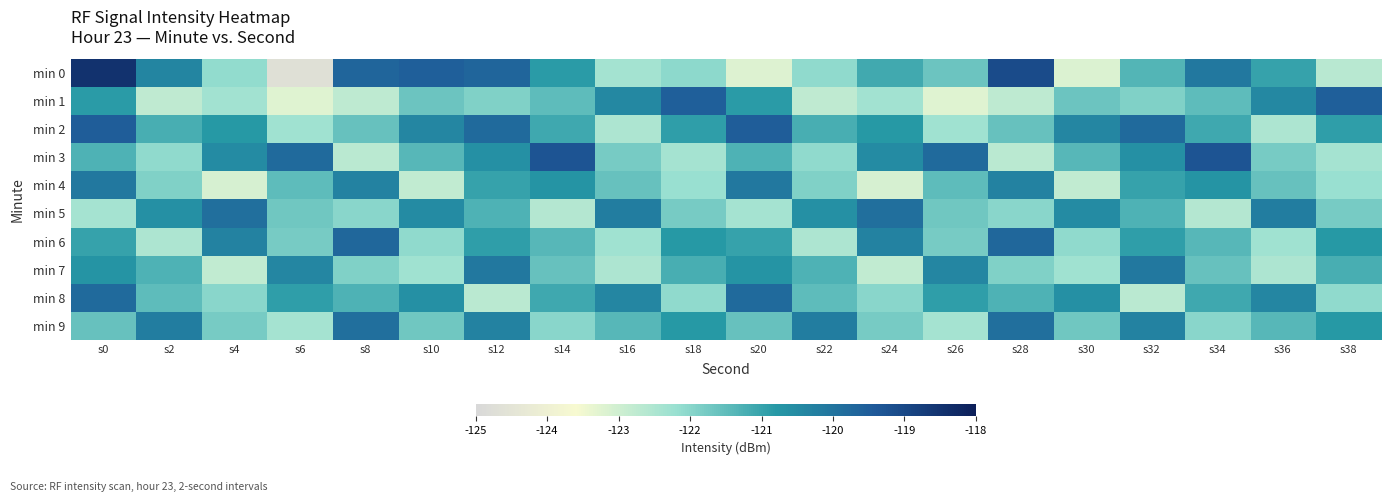

Reading left to right, extract all data points from this chart.

min 0: s0=-118.5	s2=-120.4	s4=-122.1	s6=-124.7	s8=-119.7	s10=-119.5	s12=-119.7	s14=-120.9	s16=-122.4	s18=-122.1	s20=-123.2	s22=-122.1	s24=-121.1	s26=-121.6	s28=-119.1	s30=-123.2	s32=-121.4	s34=-120.1	s36=-121.0	s38=-122.7
min 1: s0=-120.9	s2=-122.8	s4=-122.3	s6=-123.2	s8=-122.8	s10=-121.7	s12=-121.9	s14=-121.5	s16=-120.4	s18=-119.5	s20=-120.9	s22=-122.8	s24=-122.3	s26=-123.2	s28=-122.8	s30=-121.7	s32=-121.9	s34=-121.5	s36=-120.4	s38=-119.5
min 2: s0=-119.5	s2=-121.2	s4=-120.8	s6=-122.3	s8=-121.6	s10=-120.4	s12=-119.8	s14=-121.1	s16=-122.5	s18=-120.9	s20=-119.5	s22=-121.2	s24=-120.8	s26=-122.3	s28=-121.6	s30=-120.4	s32=-119.8	s34=-121.1	s36=-122.5	s38=-120.9
min 3: s0=-121.3	s2=-122.1	s4=-120.5	s6=-119.8	s8=-122.7	s10=-121.4	s12=-120.6	s14=-119.3	s16=-121.8	s18=-122.4	s20=-121.3	s22=-122.1	s24=-120.5	s26=-119.8	s28=-122.7	s30=-121.4	s32=-120.6	s34=-119.3	s36=-121.8	s38=-122.4
min 4: s0=-120.1	s2=-121.9	s4=-123.1	s6=-121.5	s8=-120.3	s10=-122.8	s12=-121.0	s14=-120.7	s16=-121.6	s18=-122.2	s20=-120.1	s22=-121.9	s24=-123.1	s26=-121.5	s28=-120.3	s30=-122.8	s32=-121.0	s34=-120.7	s36=-121.6	s38=-122.2
min 5: s0=-122.4	s2=-120.6	s4=-119.9	s6=-121.7	s8=-122.0	s10=-120.5	s12=-121.3	s14=-122.6	s16=-120.2	s18=-121.8	s20=-122.4	s22=-120.6	s24=-119.9	s26=-121.7	s28=-122.0	s30=-120.5	s32=-121.3	s34=-122.6	s36=-120.2	s38=-121.8
min 6: s0=-121.0	s2=-122.5	s4=-120.3	s6=-121.8	s8=-119.7	s10=-122.1	s12=-120.9	s14=-121.4	s16=-122.3	s18=-120.8	s20=-121.0	s22=-122.5	s24=-120.3	s26=-121.8	s28=-119.7	s30=-122.1	s32=-120.9	s34=-121.4	s36=-122.3	s38=-120.8
min 7: s0=-120.7	s2=-121.3	s4=-122.8	s6=-120.4	s8=-121.9	s10=-122.3	s12=-120.1	s14=-121.6	s16=-122.5	s18=-121.2	s20=-120.7	s22=-121.3	s24=-122.8	s26=-120.4	s28=-121.9	s30=-122.3	s32=-120.1	s34=-121.6	s36=-122.5	s38=-121.2
min 8: s0=-119.8	s2=-121.5	s4=-122.0	s6=-120.9	s8=-121.3	s10=-120.6	s12=-122.7	s14=-121.1	s16=-120.4	s18=-122.1	s20=-119.8	s22=-121.5	s24=-122.0	s26=-120.9	s28=-121.3	s30=-120.6	s32=-122.7	s34=-121.1	s36=-120.4	s38=-122.1
min 9: s0=-121.6	s2=-120.2	s4=-121.8	s6=-122.4	s8=-119.9	s10=-121.7	s12=-120.3	s14=-122.0	s16=-121.4	s18=-120.8	s20=-121.6	s22=-120.2	s24=-121.8	s26=-122.4	s28=-119.9	s30=-121.7	s32=-120.3	s34=-122.0	s36=-121.4	s38=-120.8